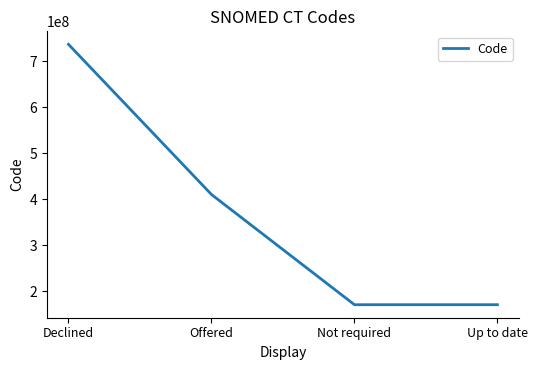

What is the minimum value shown in the chart?

171154002